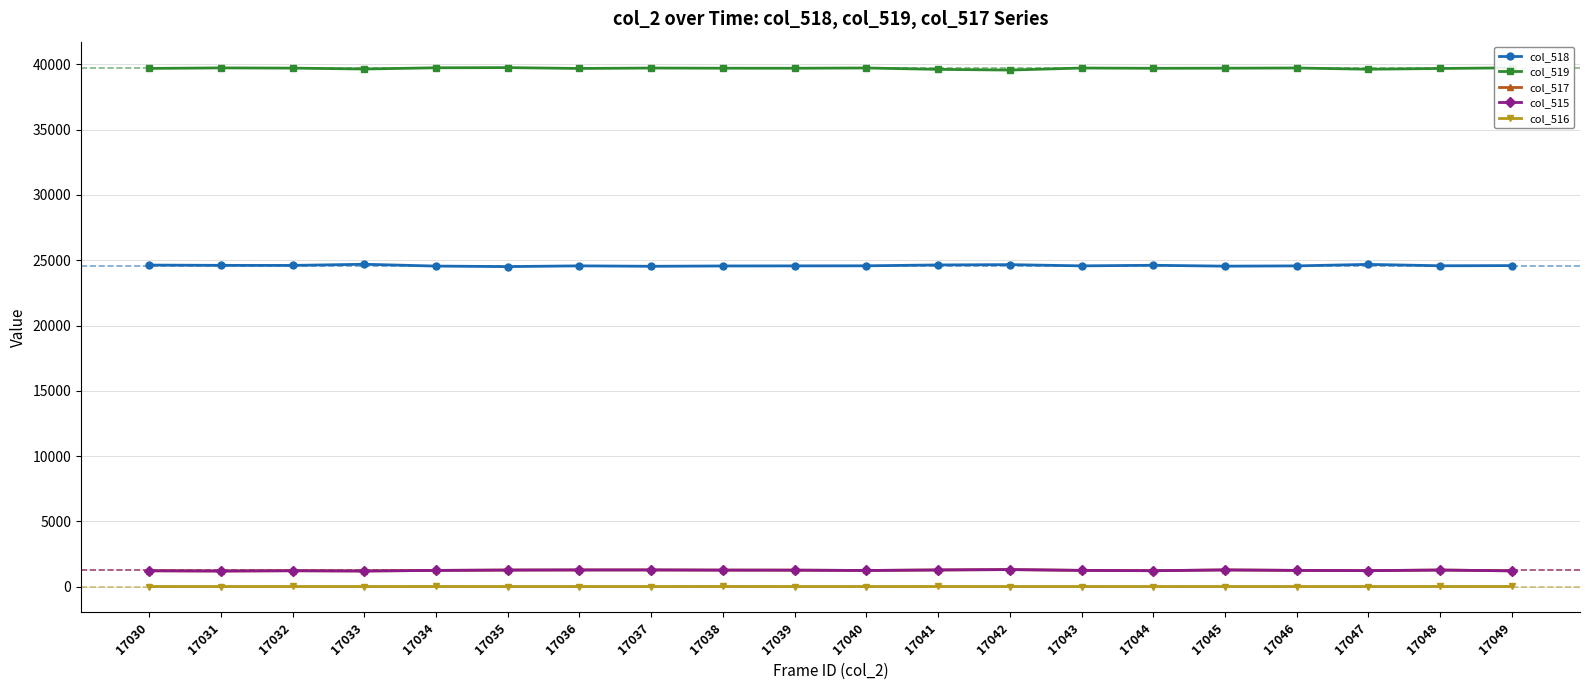

At how many categories does at least one series exceed 21924?

20